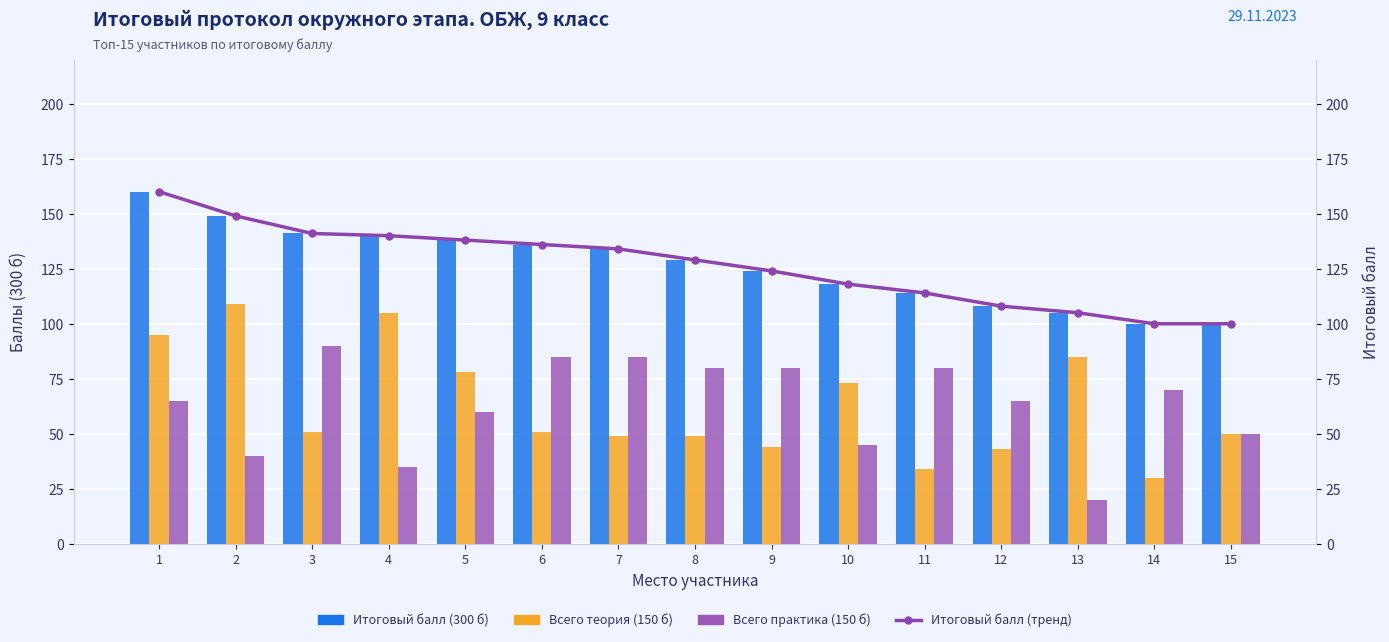

Which category has the highest value in the Всего практика (150 б) series?

3